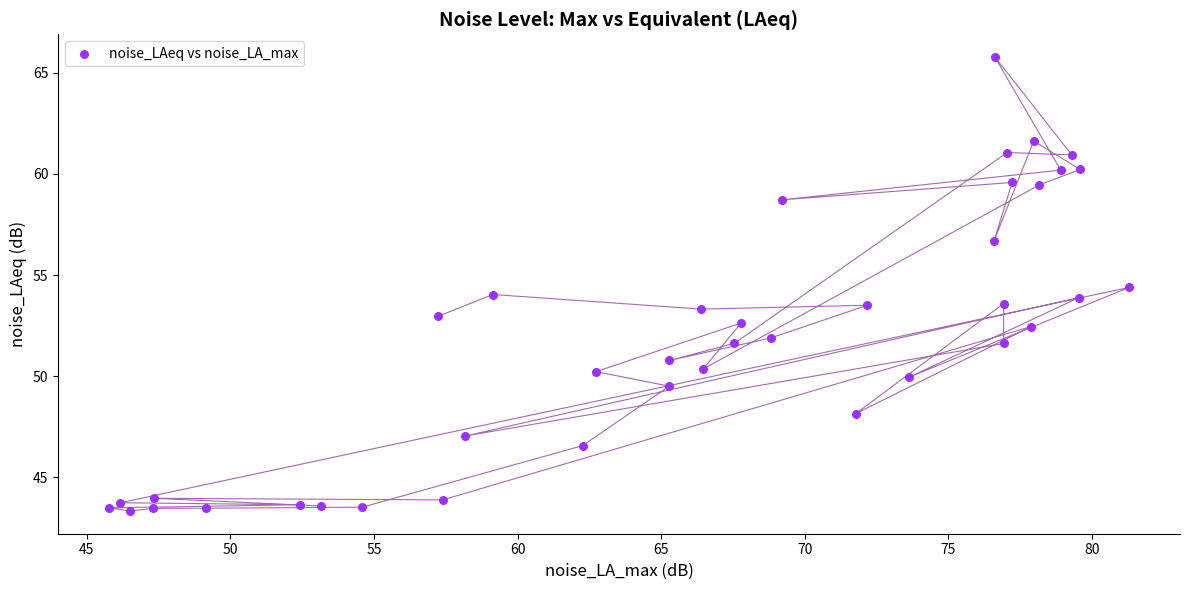

What is the range of X values (max minus min)?

35.5